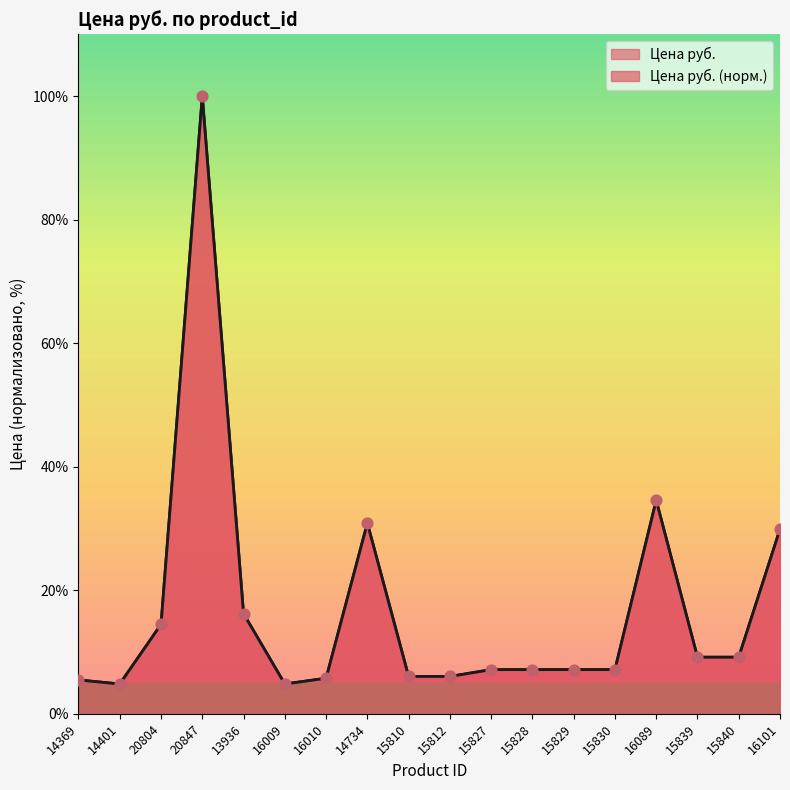

What is the ratio of the value at 16089 to the value at 15839?

3.8